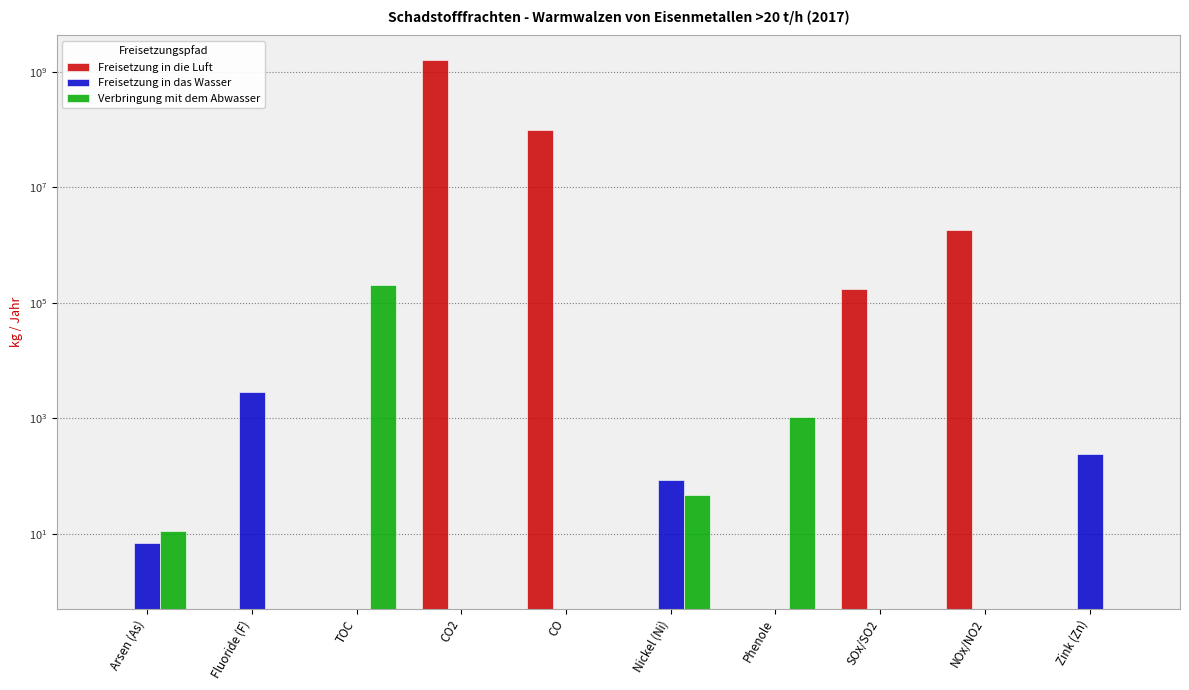

What is the average value of the Freisetzung in die Luft series?

174302000